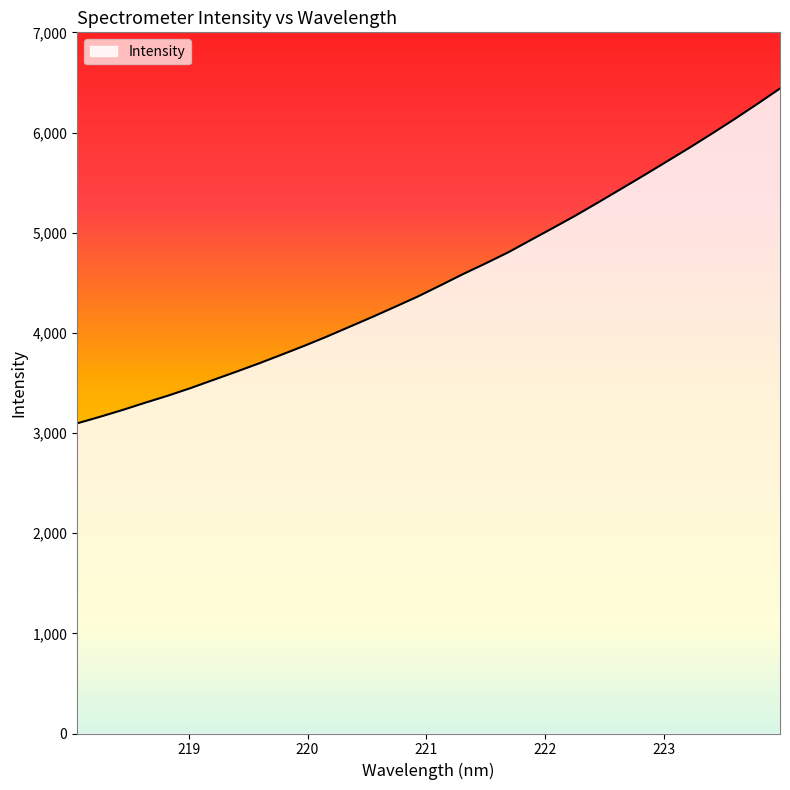

How many categories are shown in the chart?

32